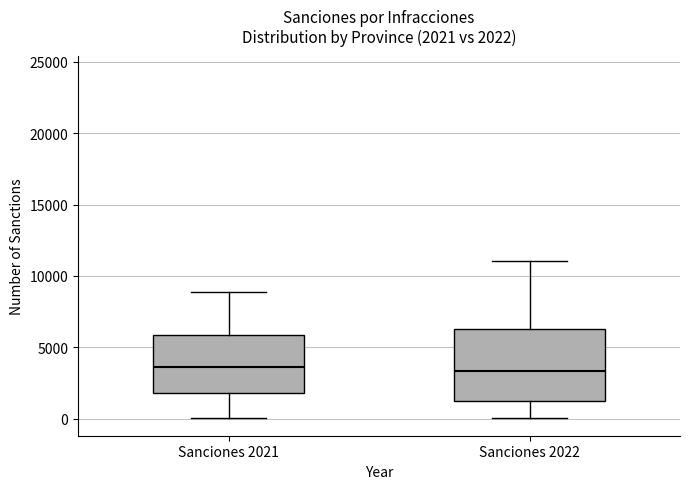

Which box is the tallest, from its lower edge to its upper edge?

Sanciones 2022